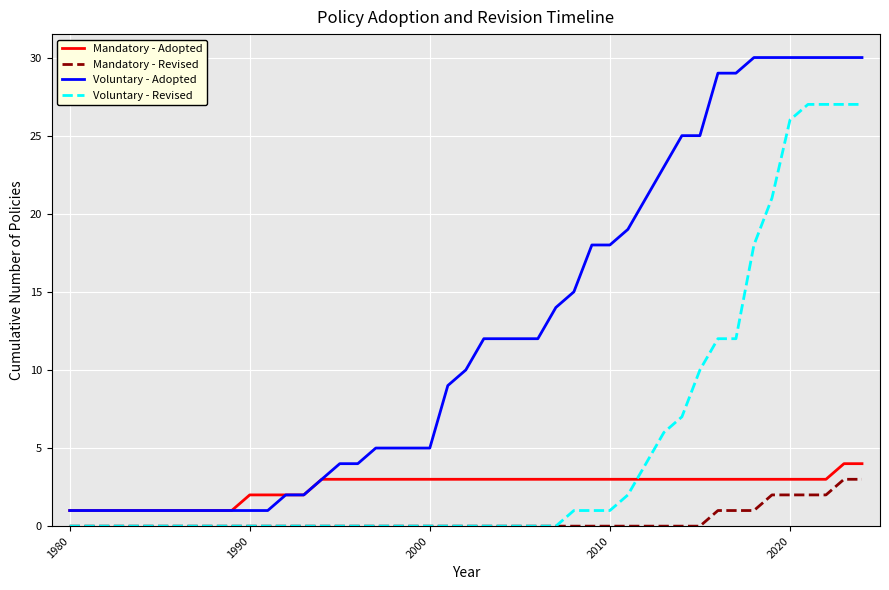

How many categories are shown in the chart?

45